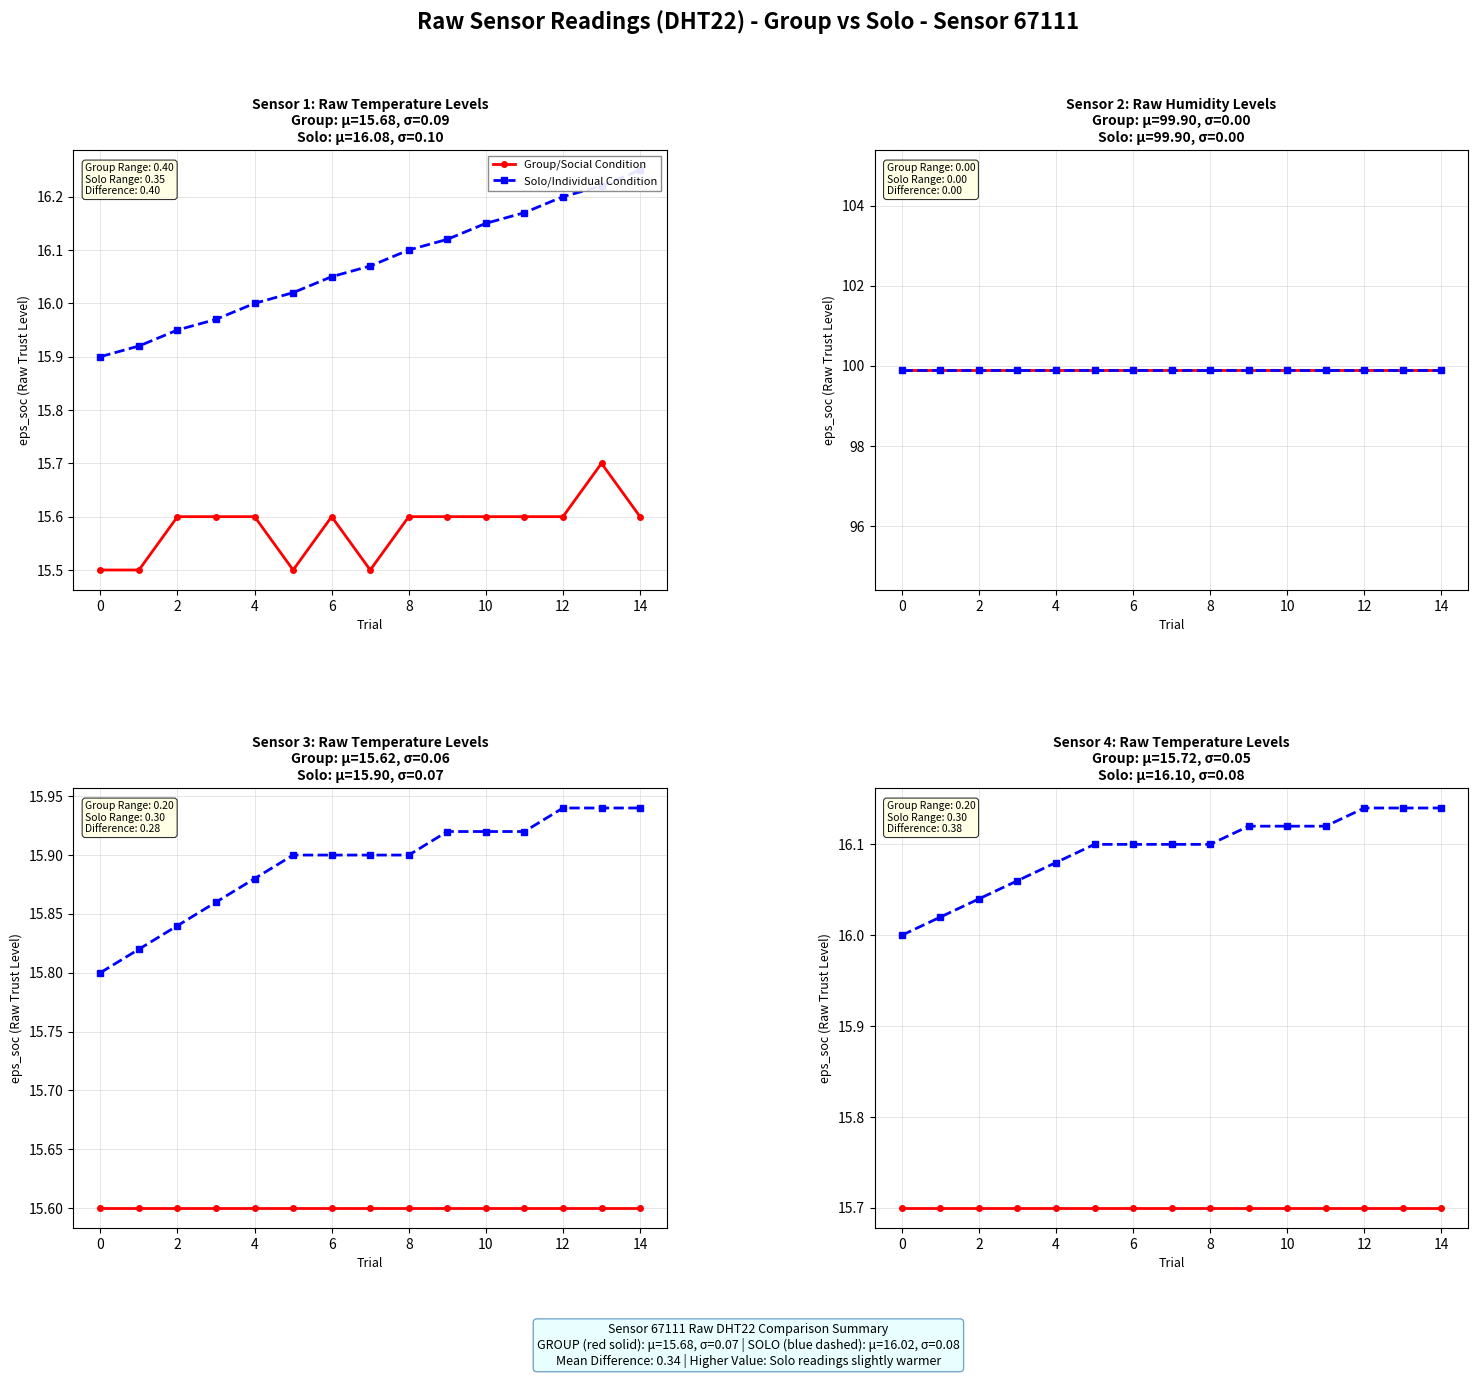

True or false: Group/Social Condition and Solo/Individual Condition intersect in this chart.

False